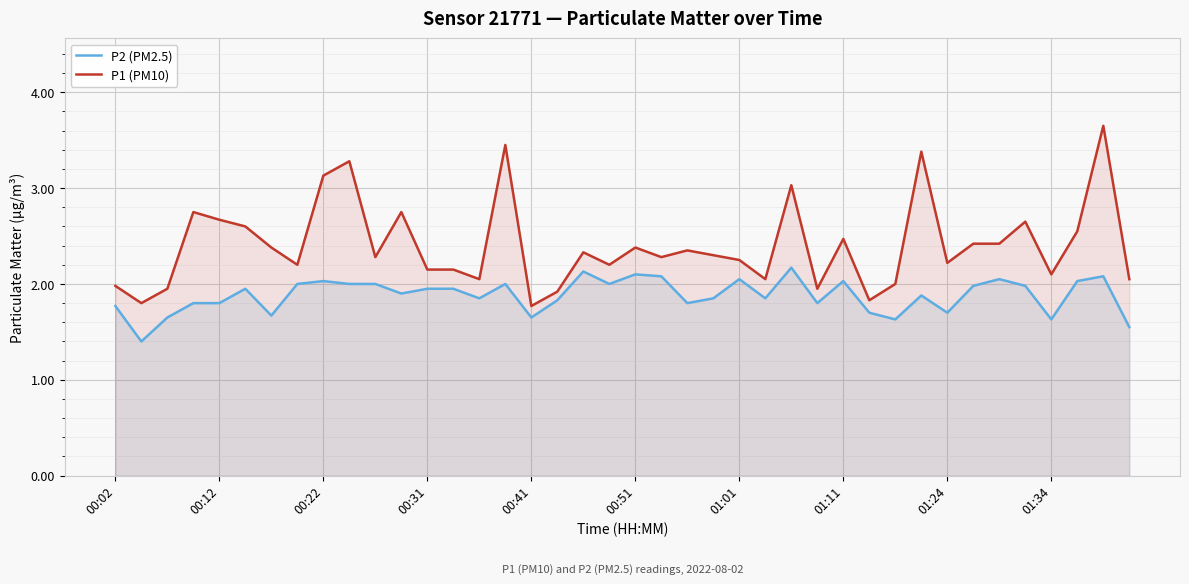

At how many categories does at least one series exceed 3?

6